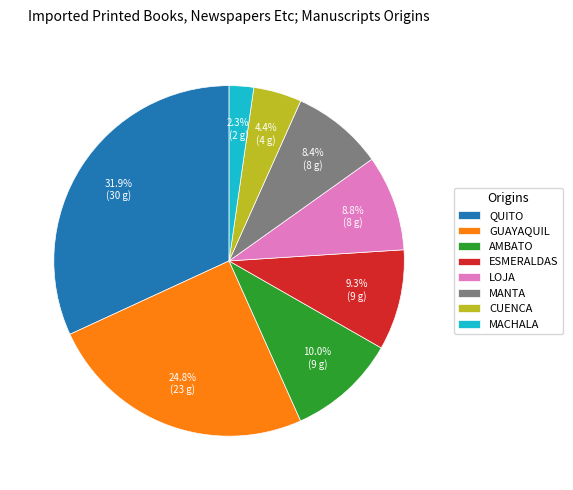

Approximately how many times larger is the value at MACHALA compared to GUAYAQUIL?

0.1